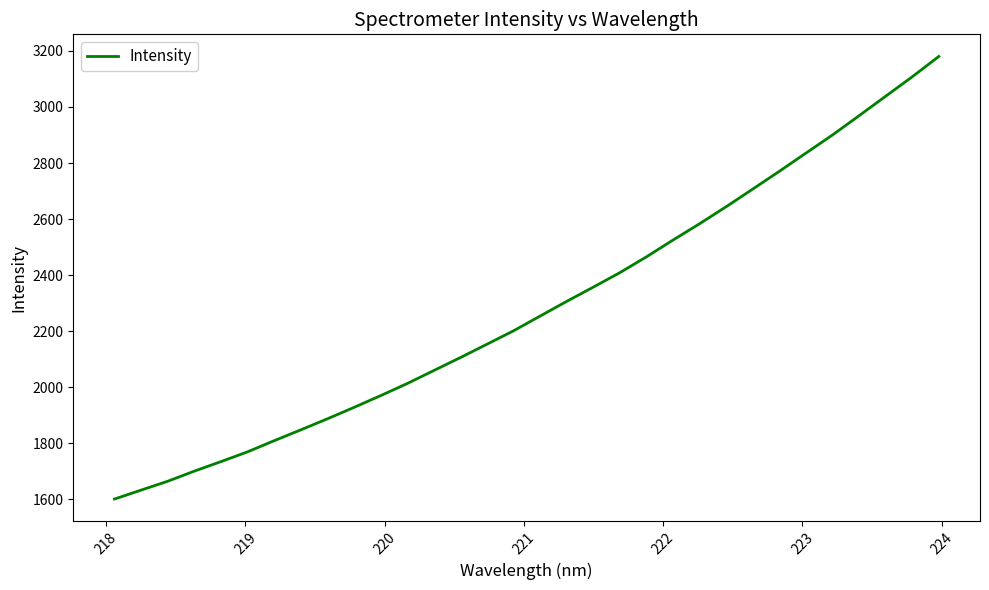

What is the smallest value displayed?

1600.2